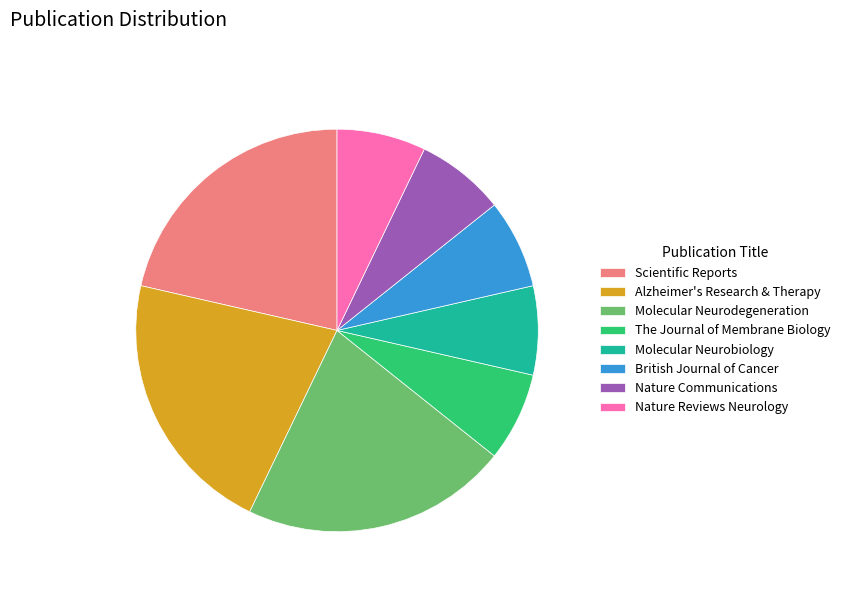

Does Scientific Reports account for over 50% of the chart?

No